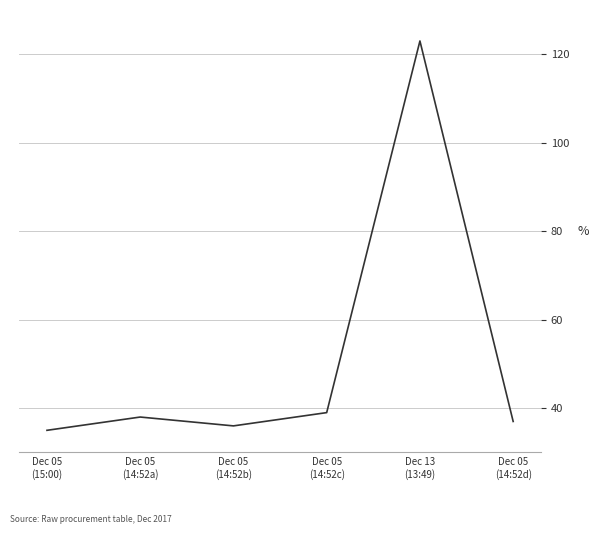

What is the difference between the second highest and minimum values?

4